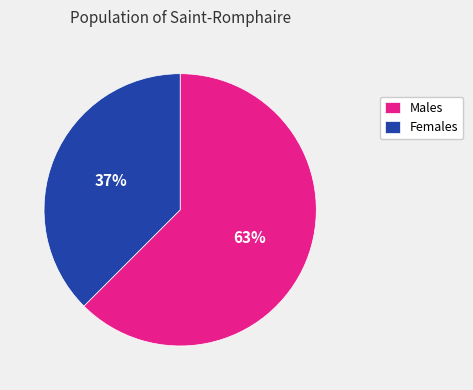

Which slice is the smallest?

Females